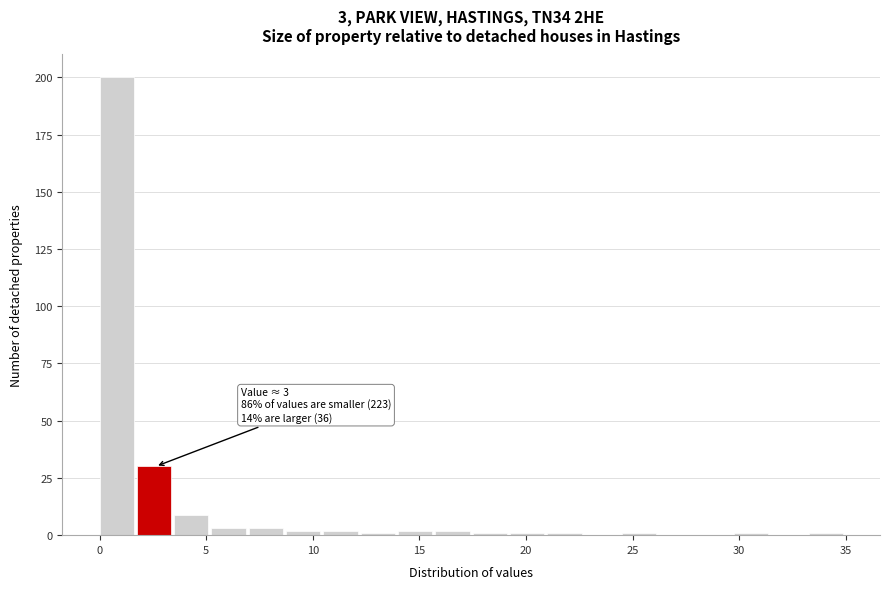

Around what value on the x-axis is the tallest bar? Give the approximate position of its centre, as read against the axis.

1.0